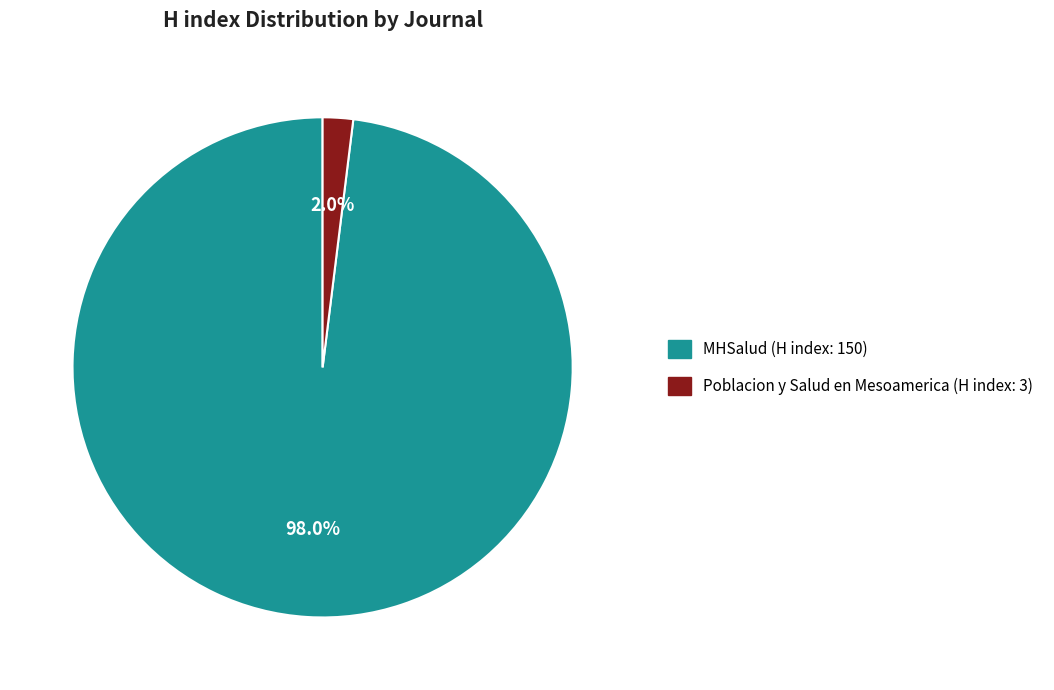

Count the number of slices in the pie.

2